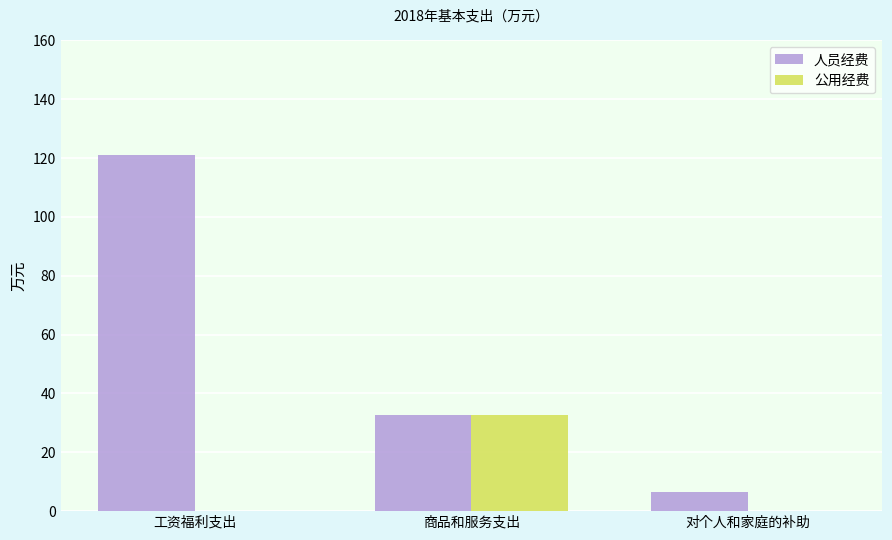

The 公用经费 series shows -10.0 at 对个人和家庭的补助. True or false?

False